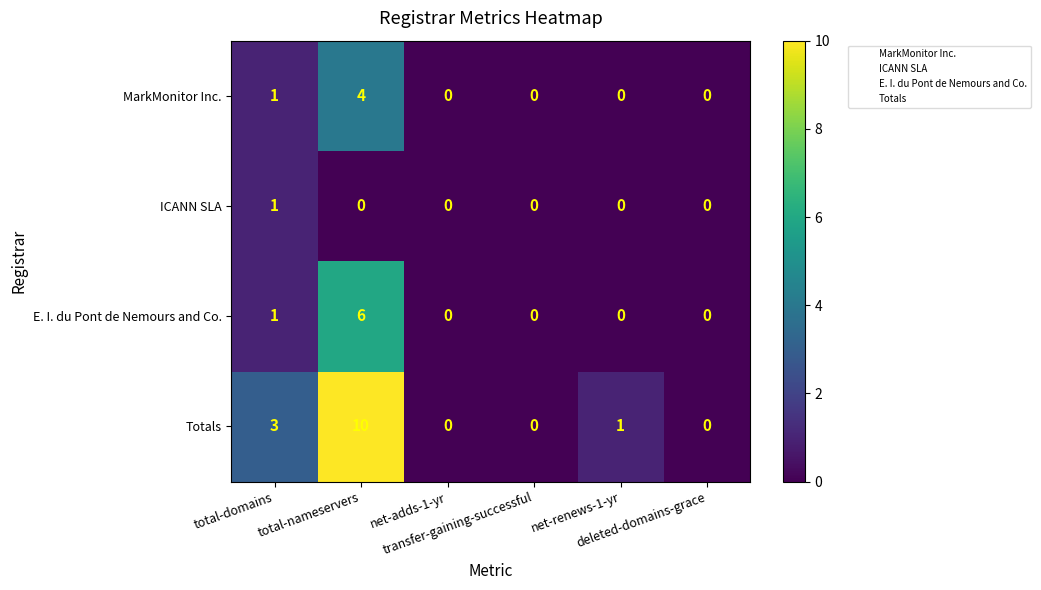

How many positive values does the Totals series have?

3